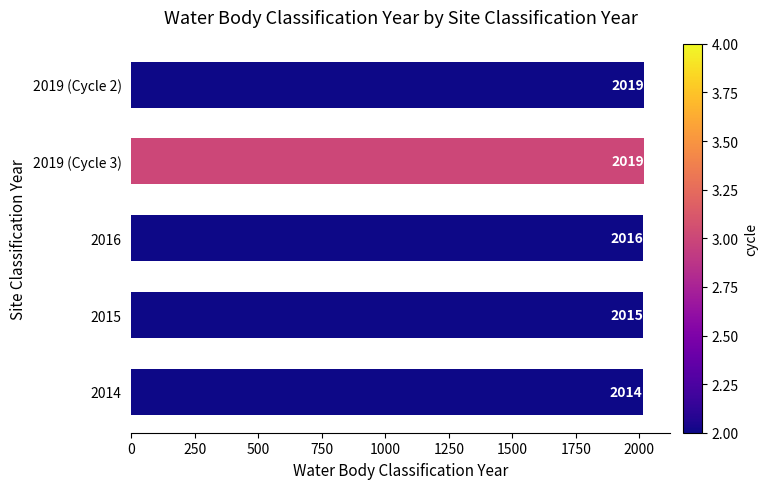

The value at 2015 is 3037. True or false?

False